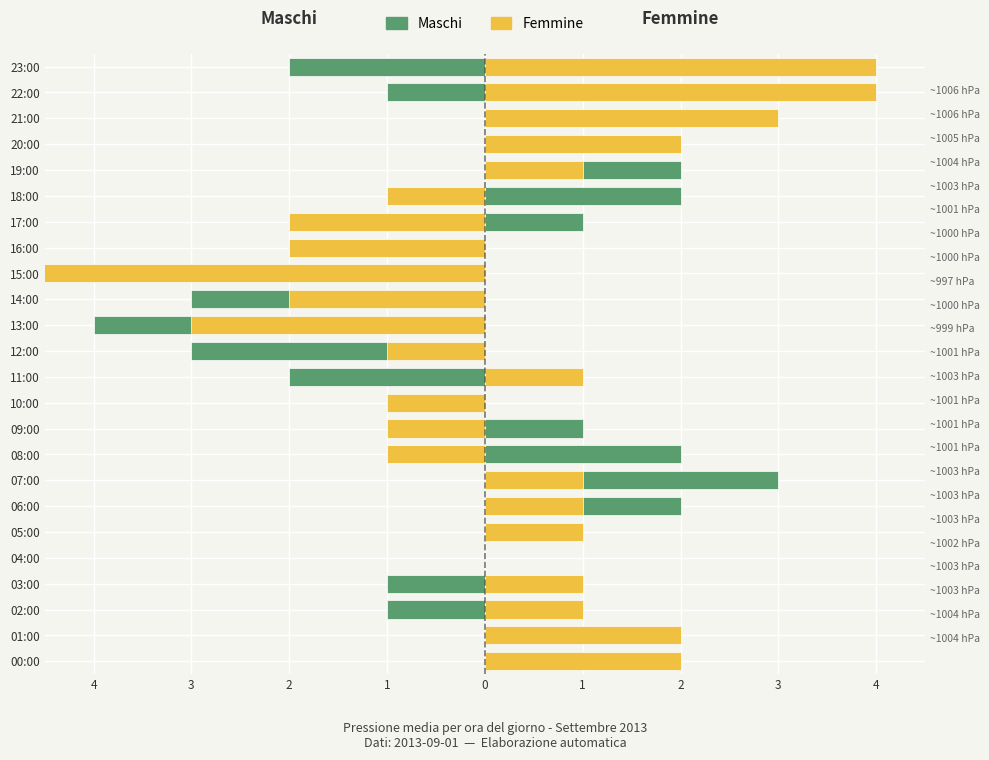

The Maschi series shows -2 at 11:00. True or false?

True